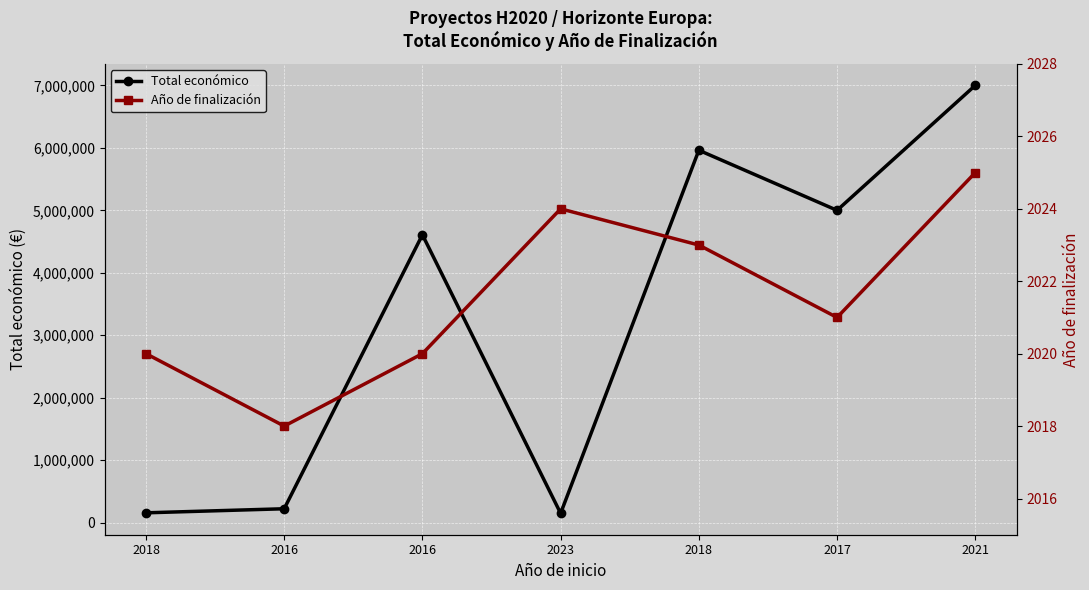

Reading right to left, extract all data points from this chart.

Total económico: 2021=7000000	2017=5000000	2018=5962019	2023=150000	2016=4608975	2016=223120	2018=158121
Año de finalización: 2021=2025	2017=2021	2018=2023	2023=2024	2016=2020	2016=2018	2018=2020